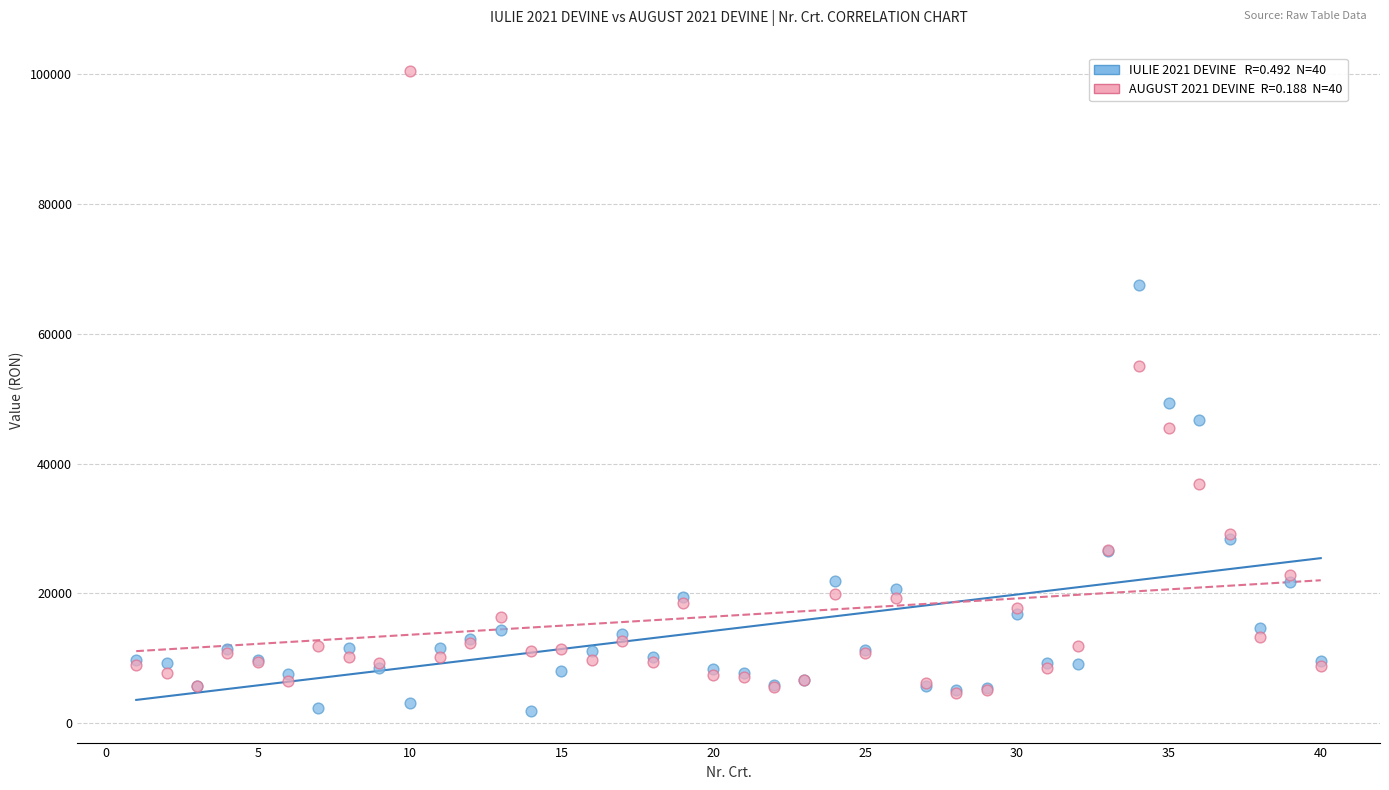

Across all series, what Y value is closest to 51251?

49329.0